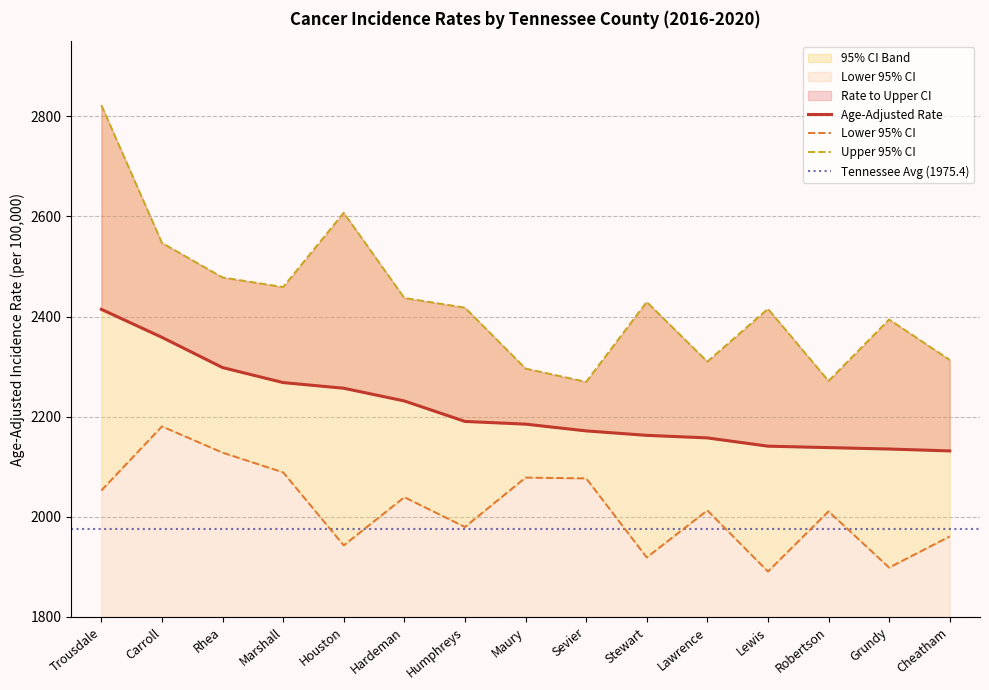

Between Stewart and Robertson, which series saw the biggest shift?

Upper 95% CI